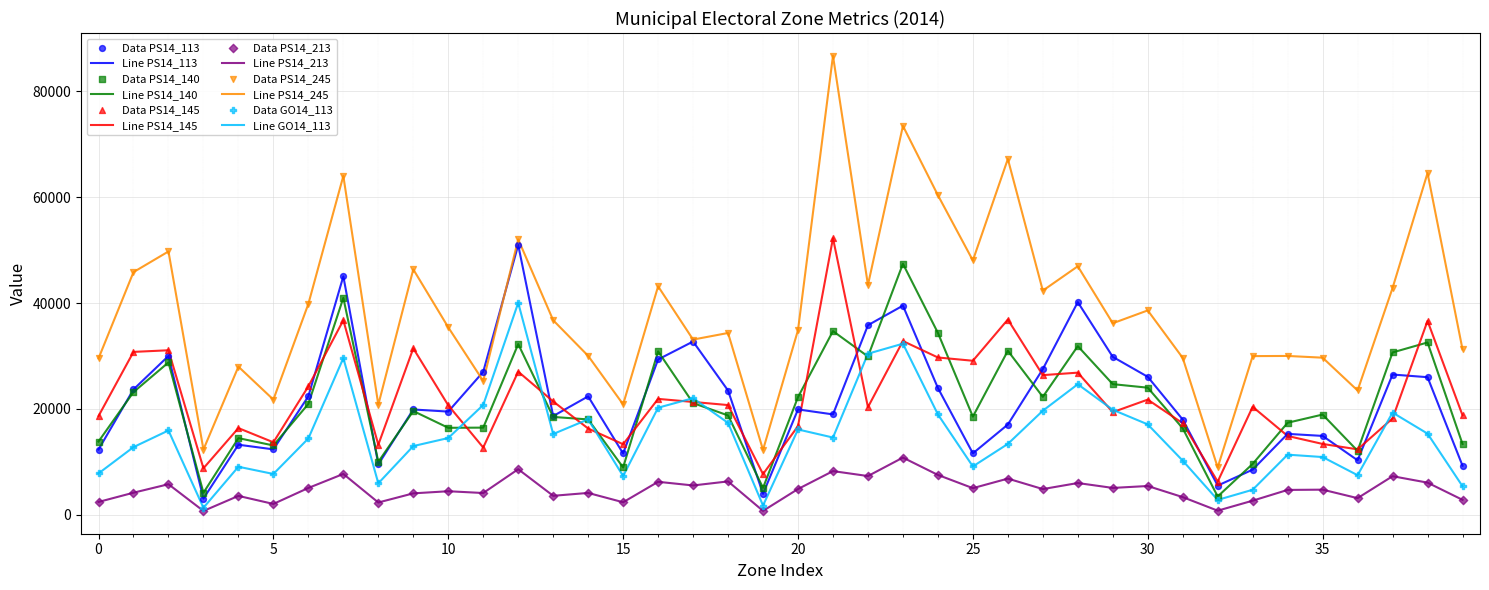

True or false: Line GO14_113 and Line PS14_245 cross at least once.

False